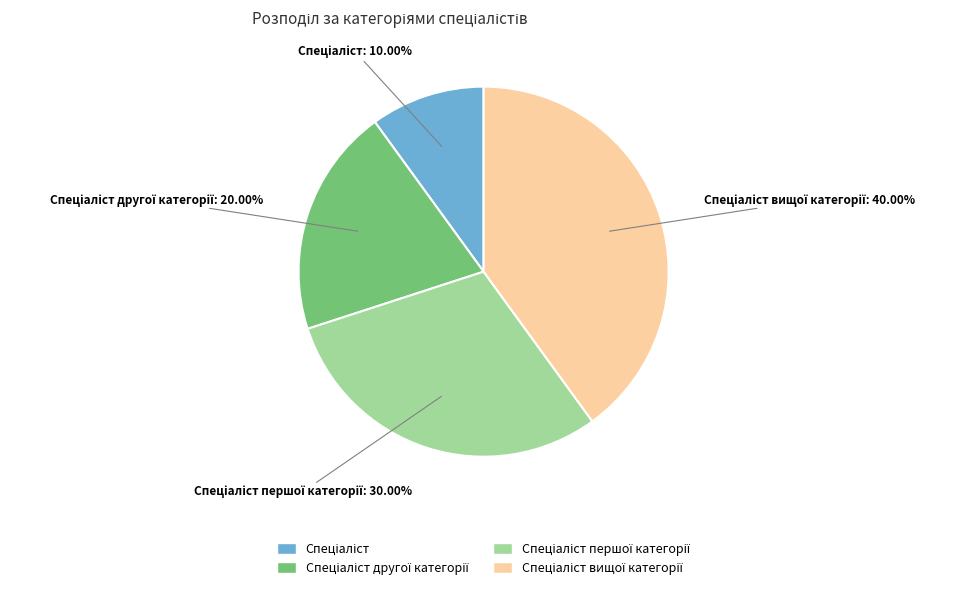

Does any single category account for the majority?

No